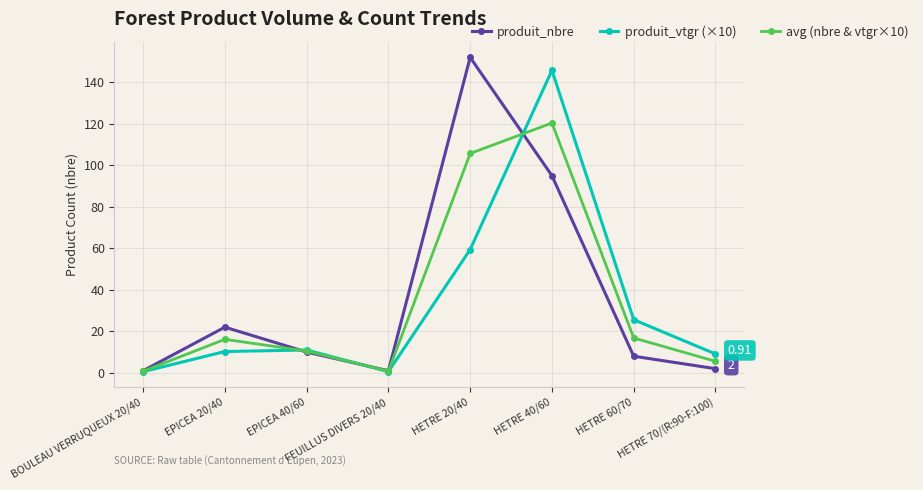

What is the greatest value displayed?

152.0